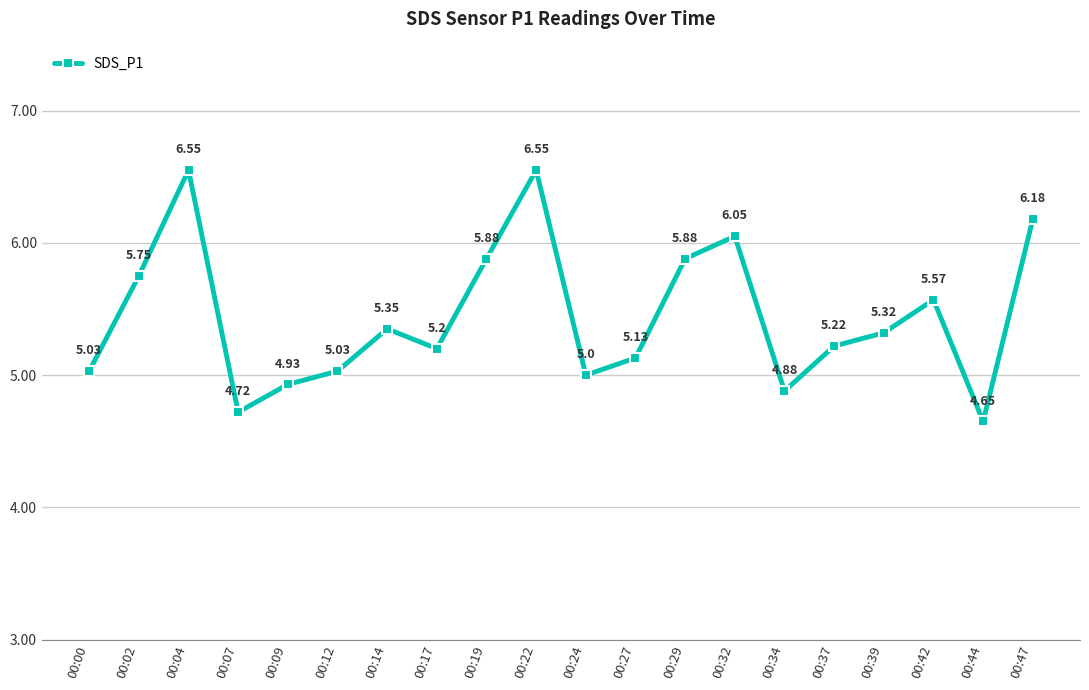

What is the difference between the second highest and minimum values?

1.9